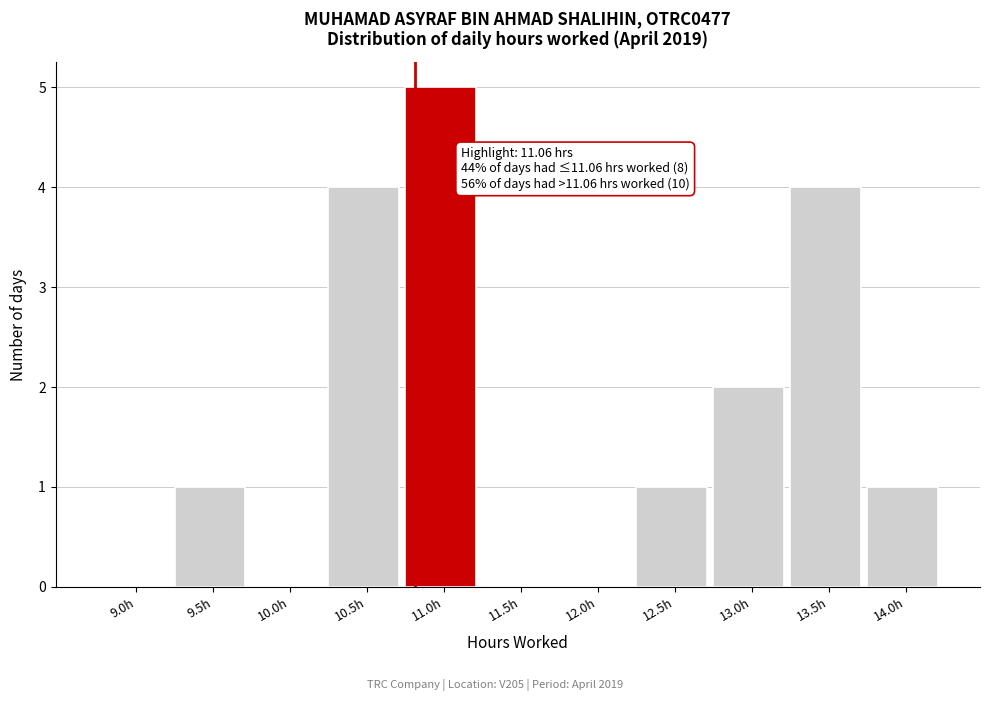

Reading left to right, what are all the values shown in this chart?

9.0h=0	9.5h=1	10.0h=0	10.5h=4	11.0h=5	11.5h=0	12.0h=0	12.5h=1	13.0h=2	13.5h=4	14.0h=1